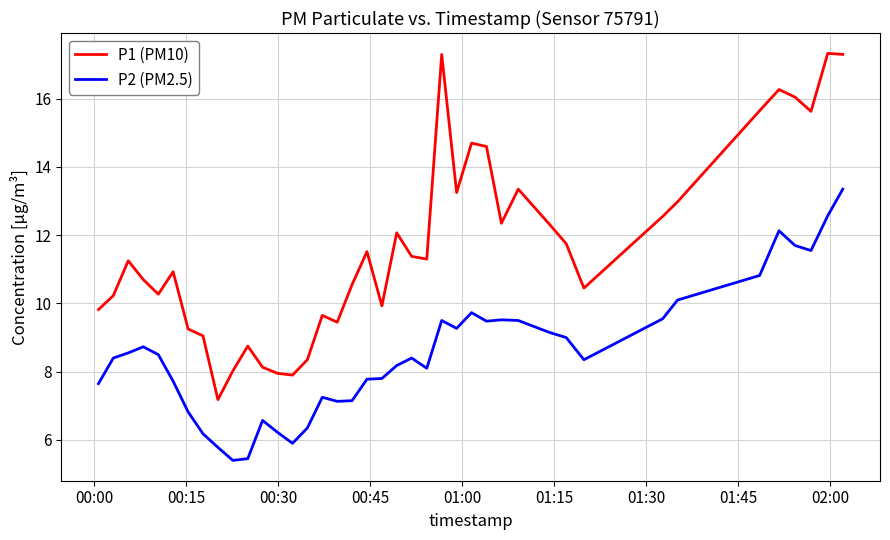

Rank the series by their average value, from lowest to highest.

P2 (PM2.5), P1 (PM10)